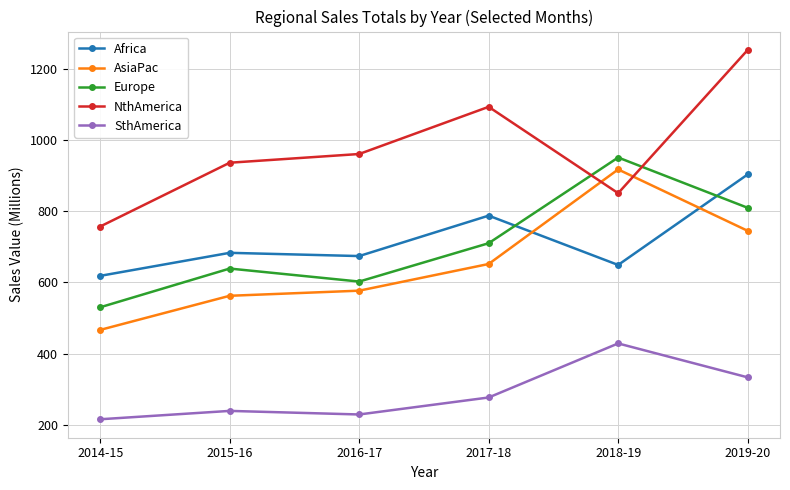

How many series are shown in this chart?

5